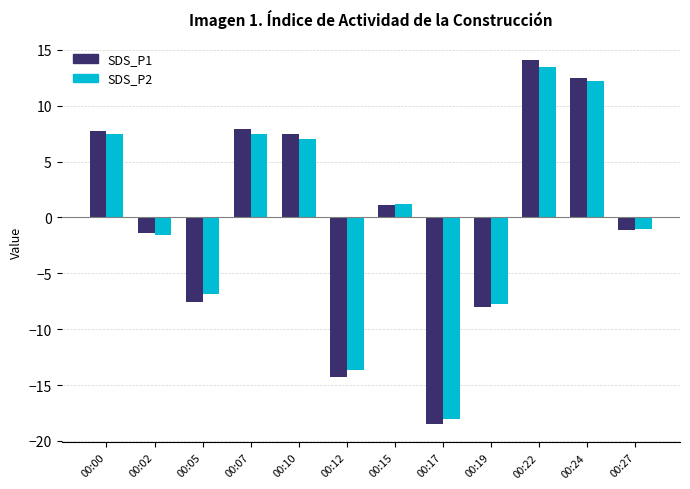

What is the value of the SDS_P1 bar at the 1st from the left?

7.7